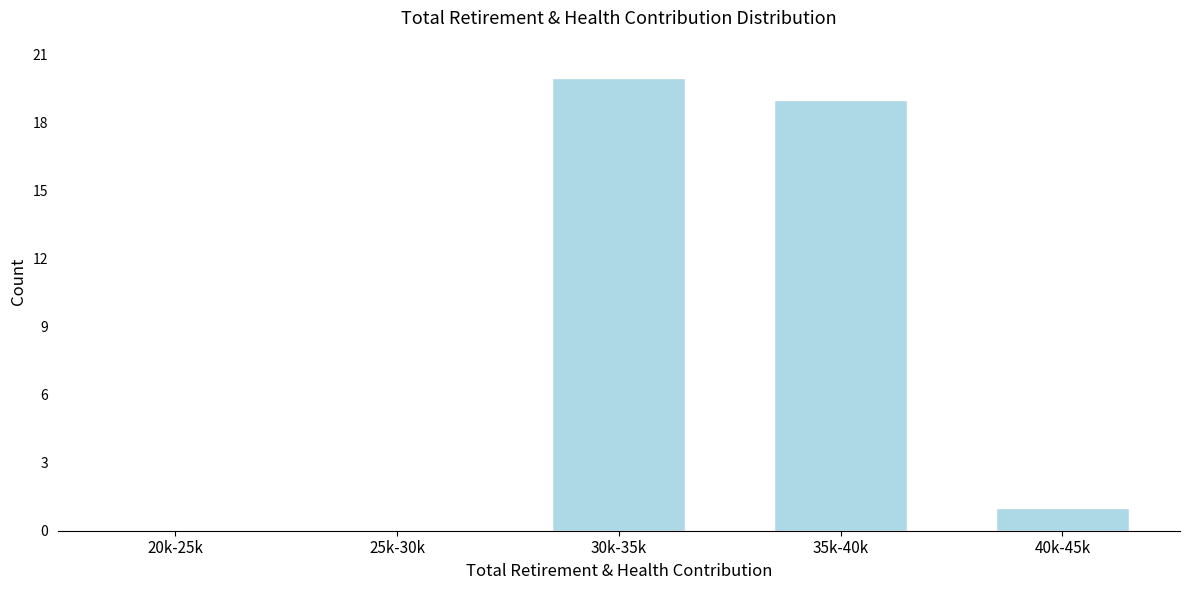

Reading right to left, list all the values displayed in this chart.

40k-45k=1	35k-40k=19	30k-35k=20	25k-30k=0	20k-25k=0